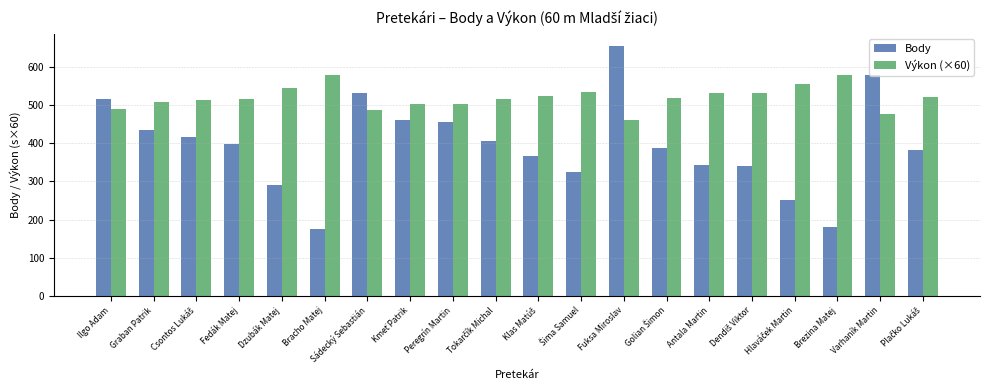

Which series has the largest range (max minus min)?

Body